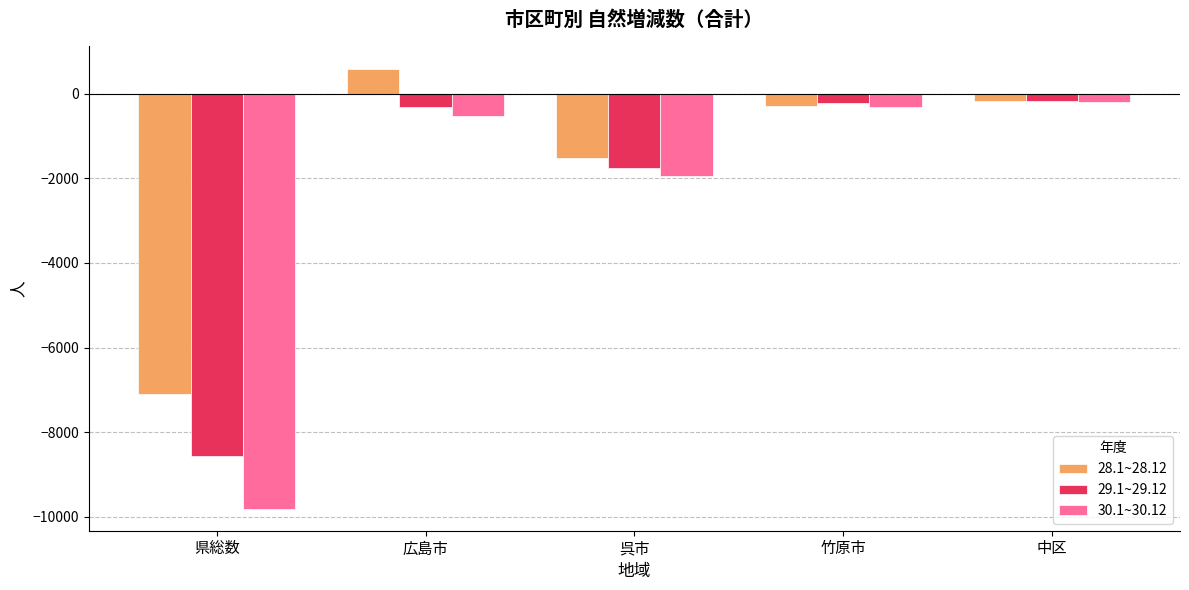

What is the label of the 1st bar from the left?

県総数